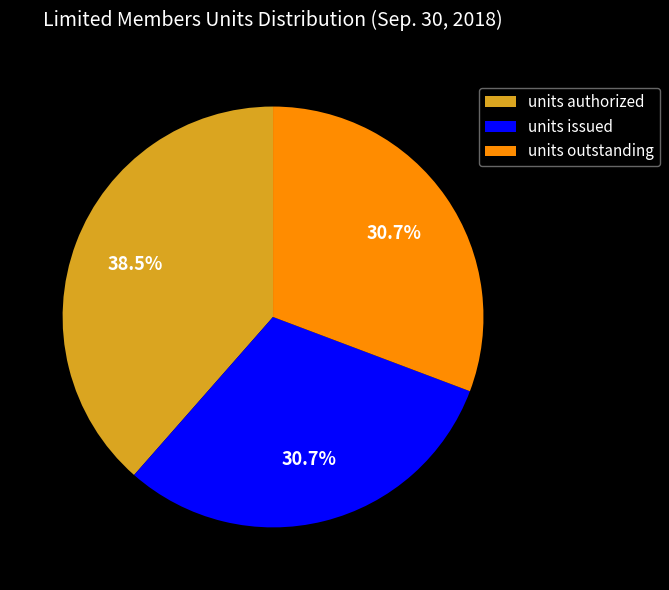

Which has a higher value, units authorized or units outstanding?

units authorized